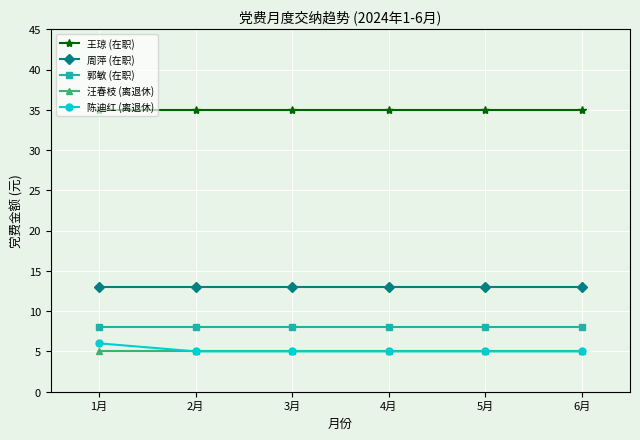

What is the average value of the 汪春枝 (离退休) series?

5